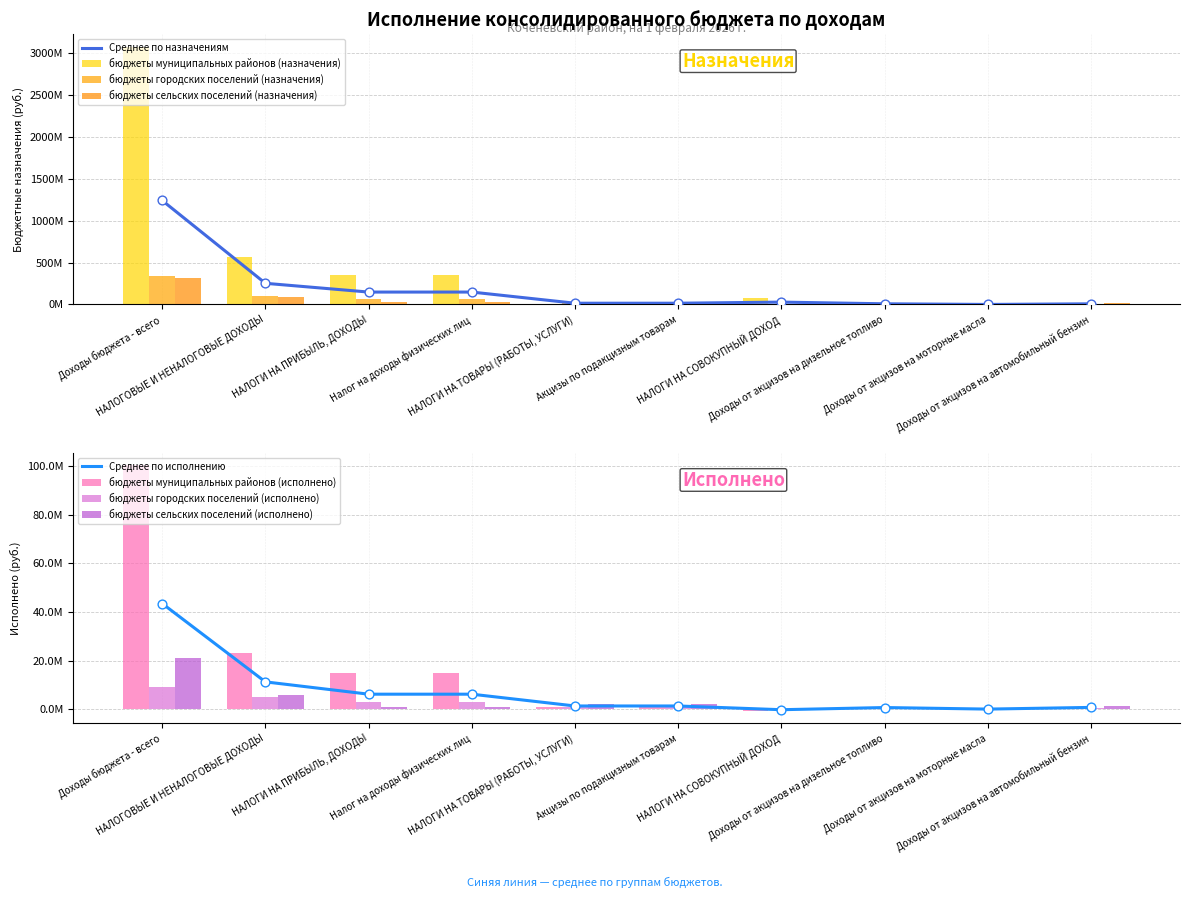

Is the value of бюджеты городских поселений (назначения) at Доходы от акцизов на дизельное топливо greater than the value of бюджеты сельских поселений (назначения) at Акцизы по подакцизным товарам?

No